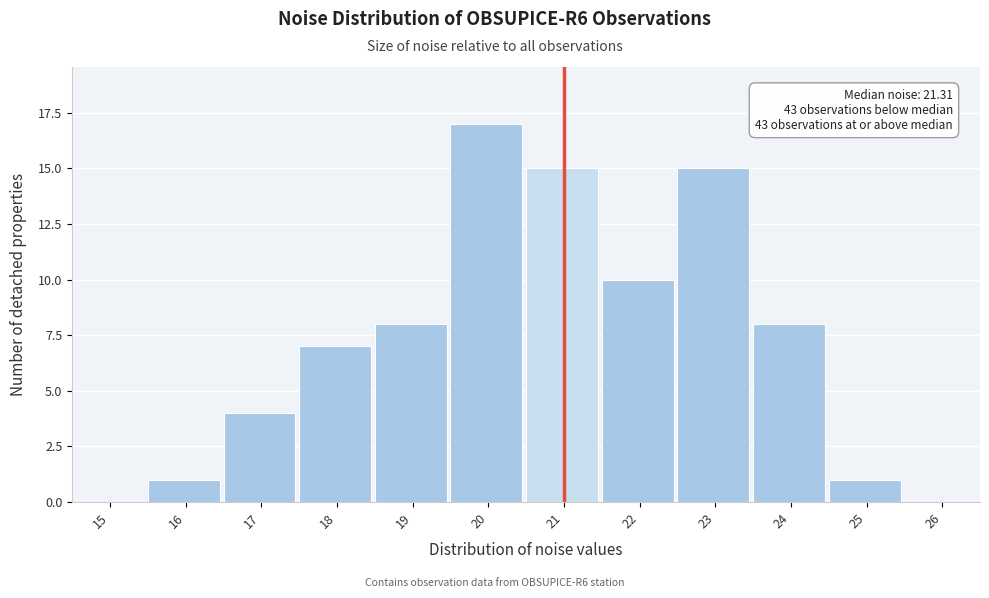

Reading right to left, what are all the values shown in this chart?

26=0	25=1	24=8	23=15	22=10	21=15	20=17	19=8	18=7	17=4	16=1	15=0